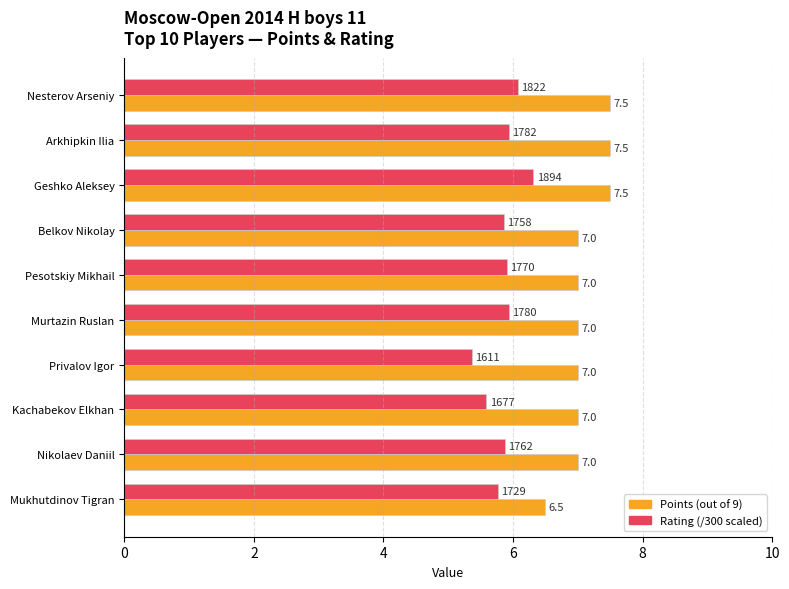

How many Points (out of 9) values are between 7 and 8?

9